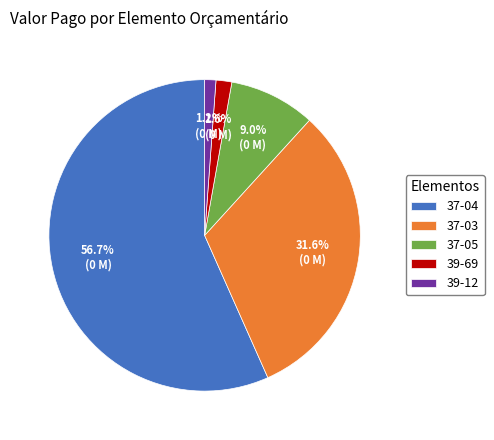

Does any single category account for the majority?

Yes